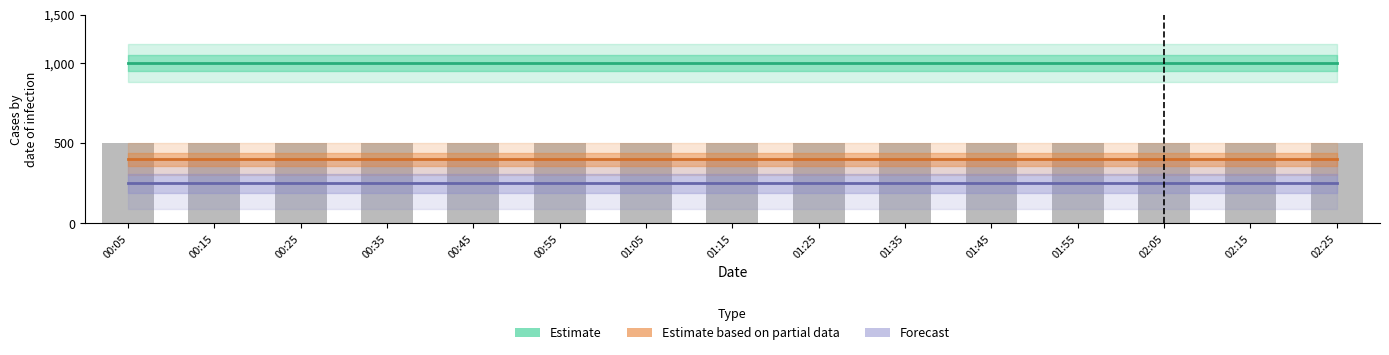

Reading right to left, transcribe all the data shown in this chart.

Estimate: 999.0	999.0	999.0	999.0	999.0	999.0	999.0	999.0	999.0	999.0	999.0	999.0	999.0	999.0	999.0
Estimate based on partial data: 399.6	399.6	399.6	399.6	399.6	399.6	399.6	399.6	399.6	399.6	399.6	399.6	399.6	399.6	399.6
Forecast: 249.8	249.8	249.8	249.8	249.8	249.8	249.8	249.8	249.8	249.8	249.8	249.8	249.8	249.8	249.8